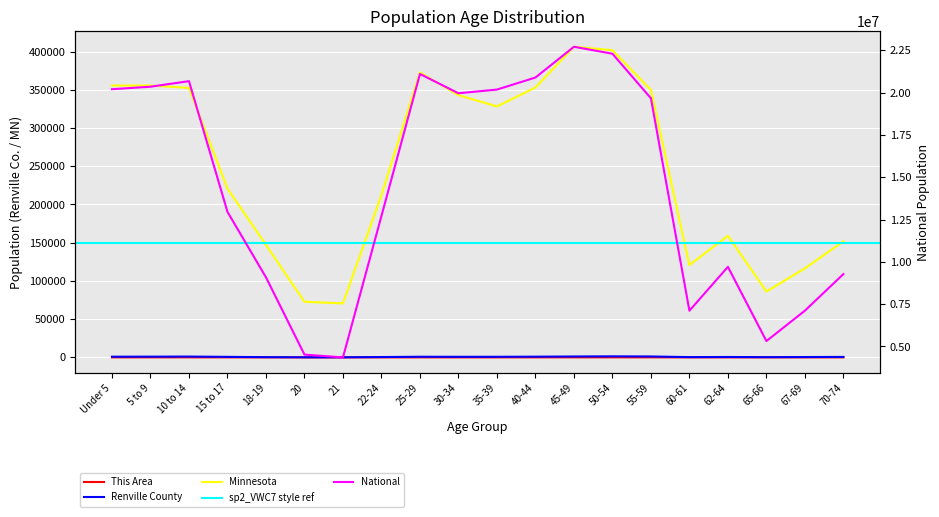

True or false: Minnesota and Renville County intersect in this chart.

False